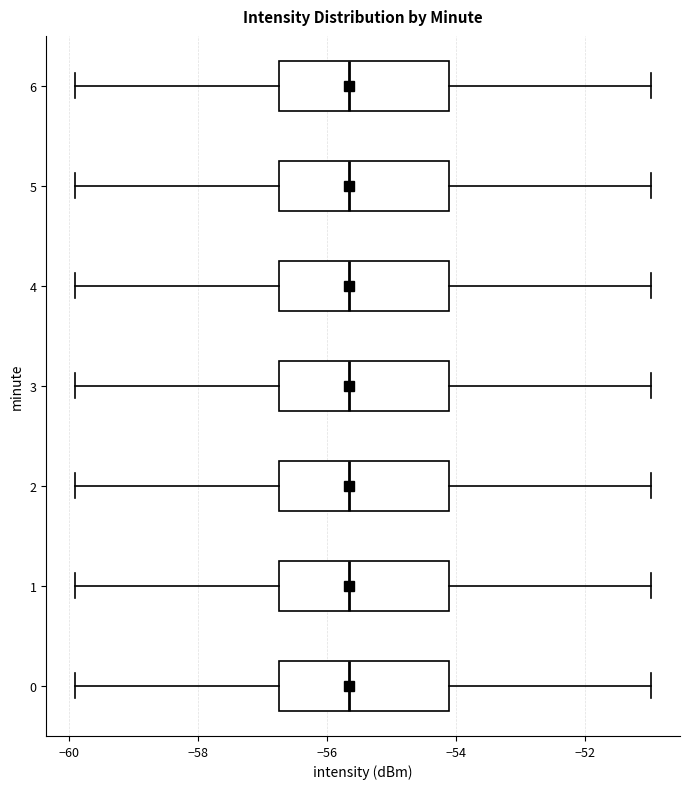

Where is the left edge of the box at y = 5 on the x-axis? The values are not printed on the chart, so give them approximately, as read against the axis.

-56.8